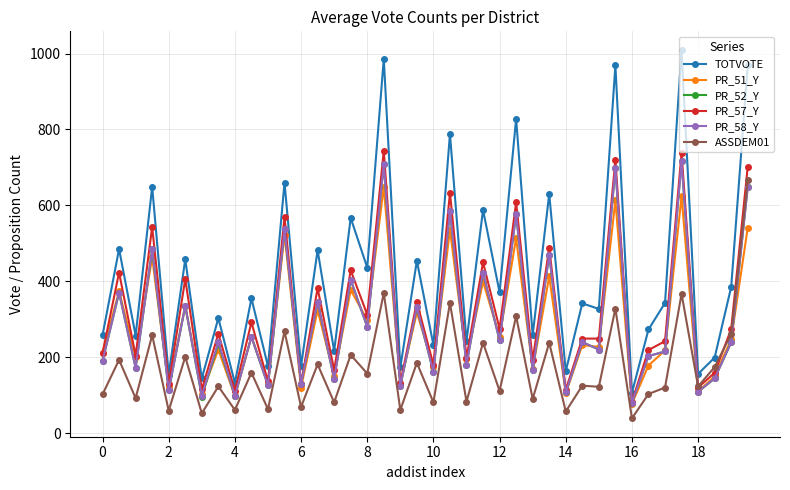

In TOTVOTE, how many points are lower than both neighbors (excluding endpoints)?

17